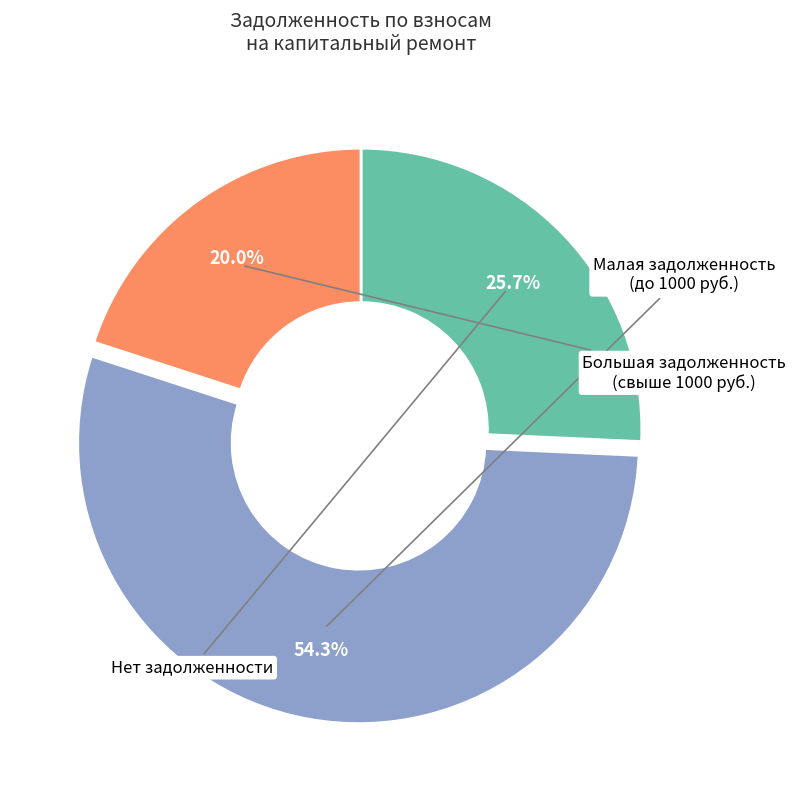

Does any single category account for the majority?

Yes